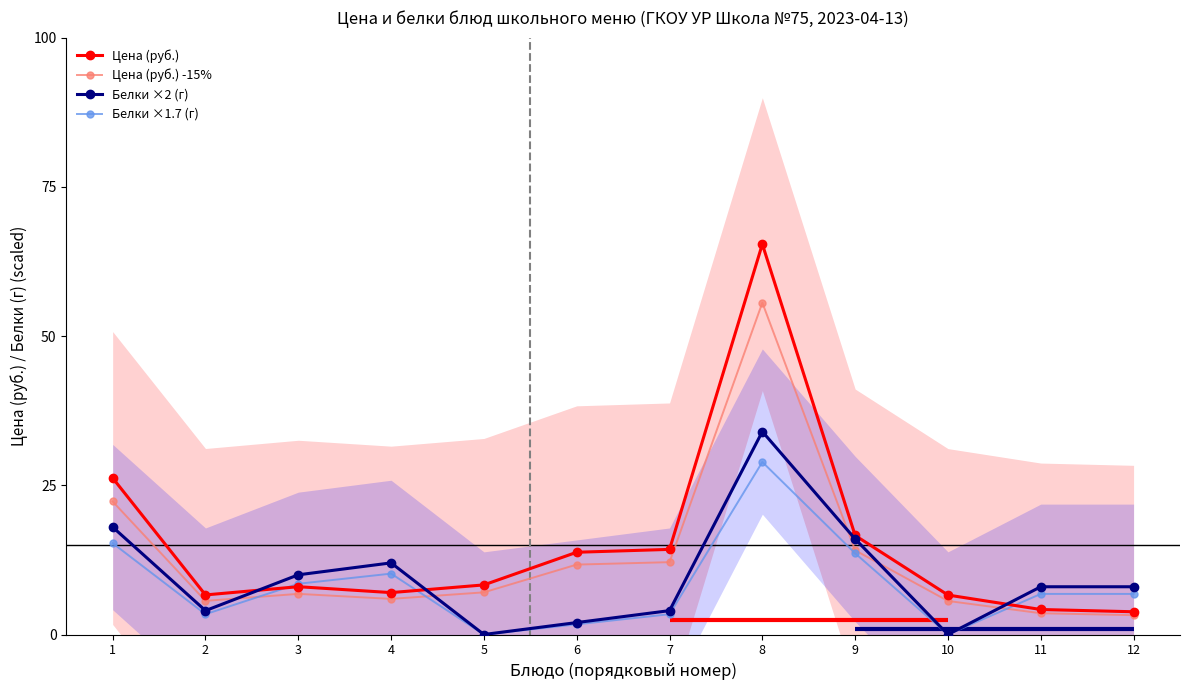

What is the greatest value displayed?

65.4